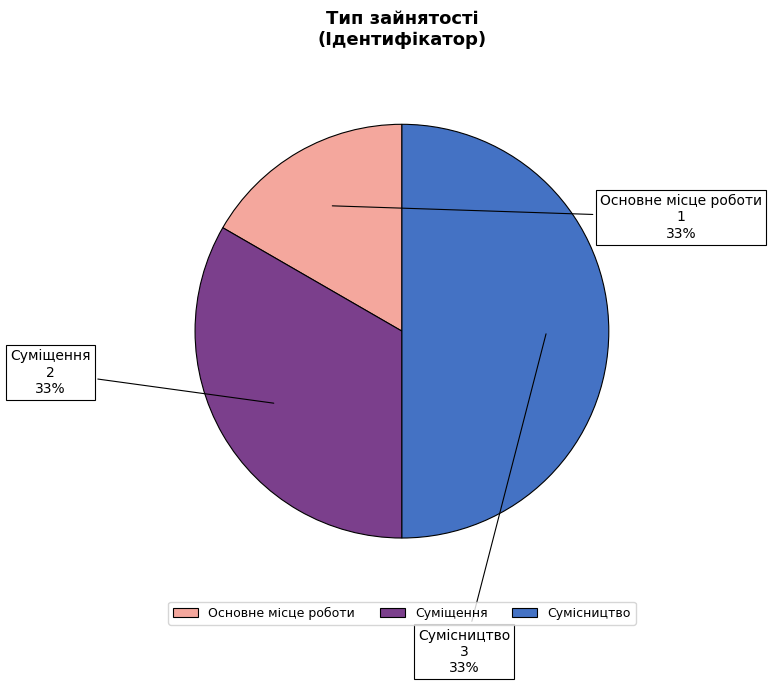

What is the total percentage of Основне місце роботи and Суміщення?

50.0%